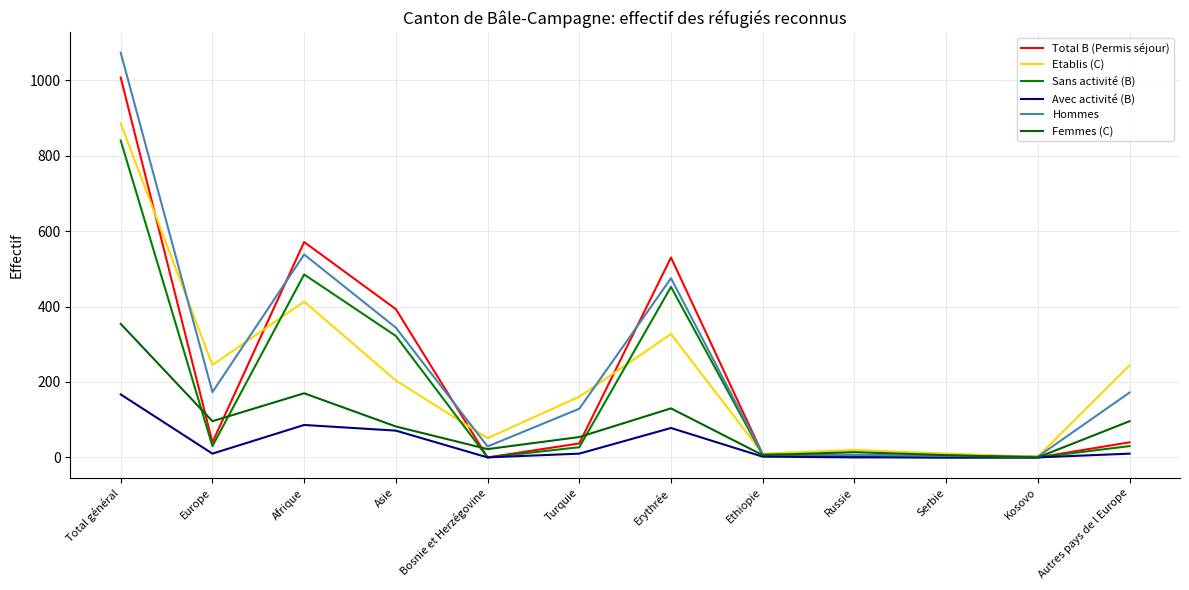

Which category has the lowest value in the Etablis (C) series?

Kosovo